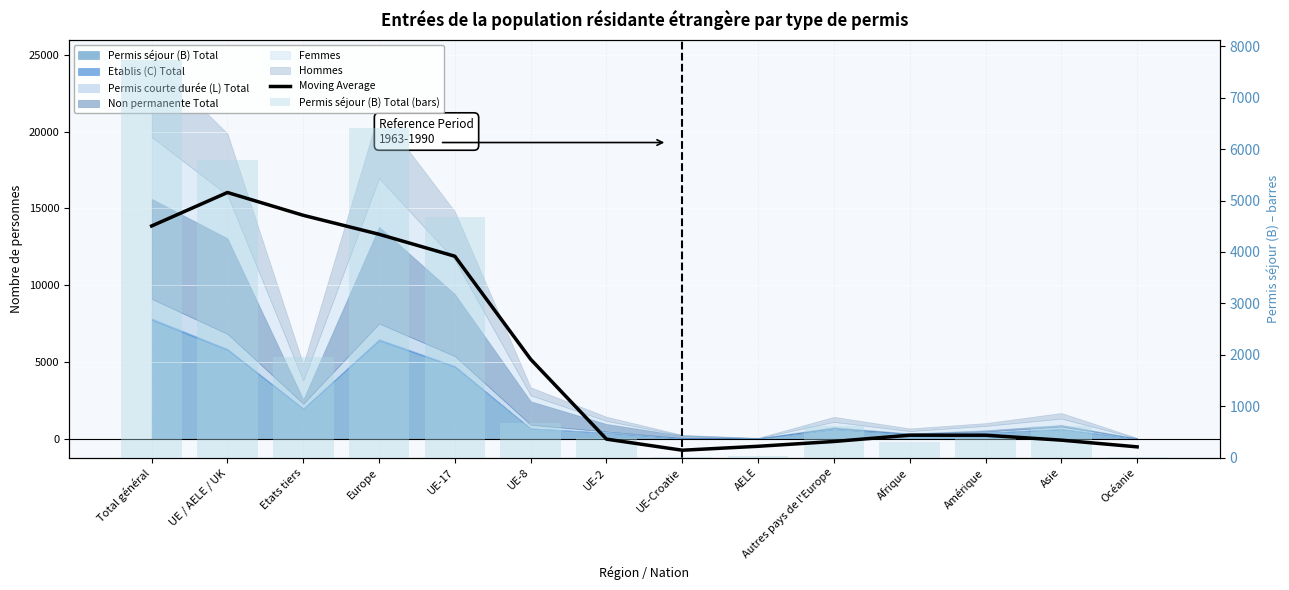

Between AELE and Asie, which is larger?

Asie